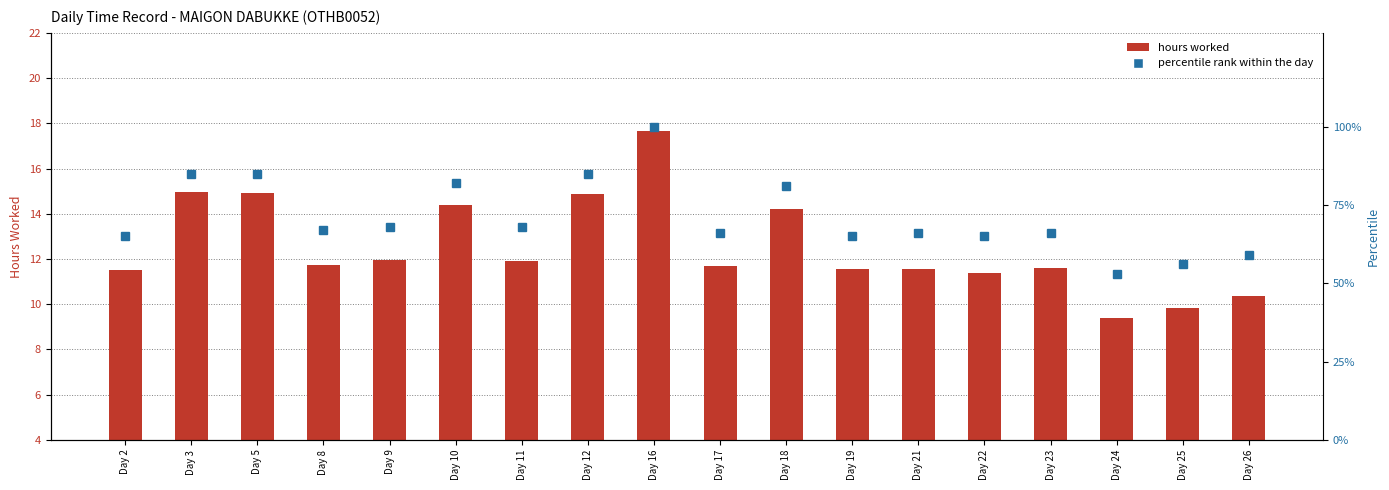

Which series has the widest spread of values?

percentile rank